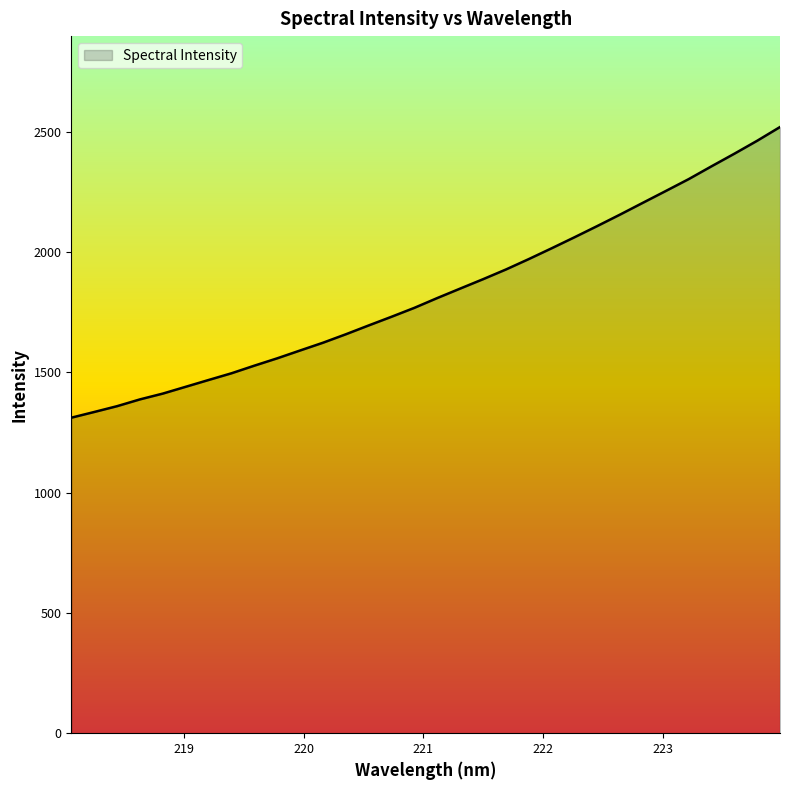

What is the maximum value shown in the chart?

2519.2